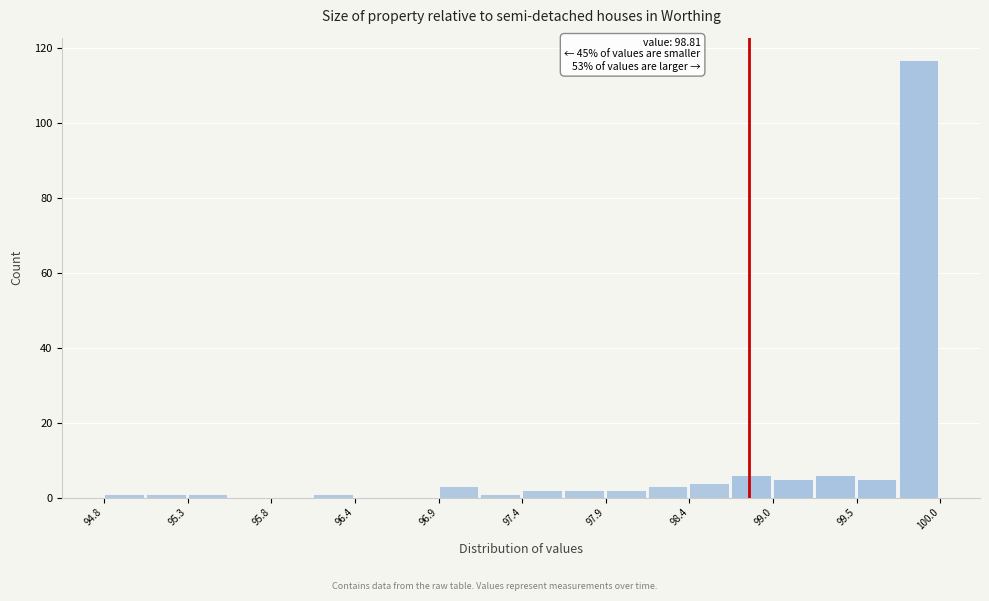

Read against the x-axis, roughly where is the centre of the tallest bar?

99.9